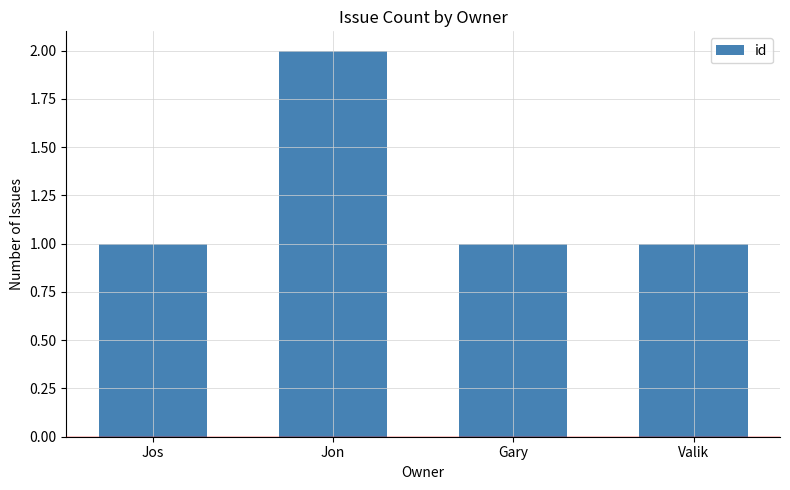

What is the ratio of the value at Jos to the value at Jon?

0.5